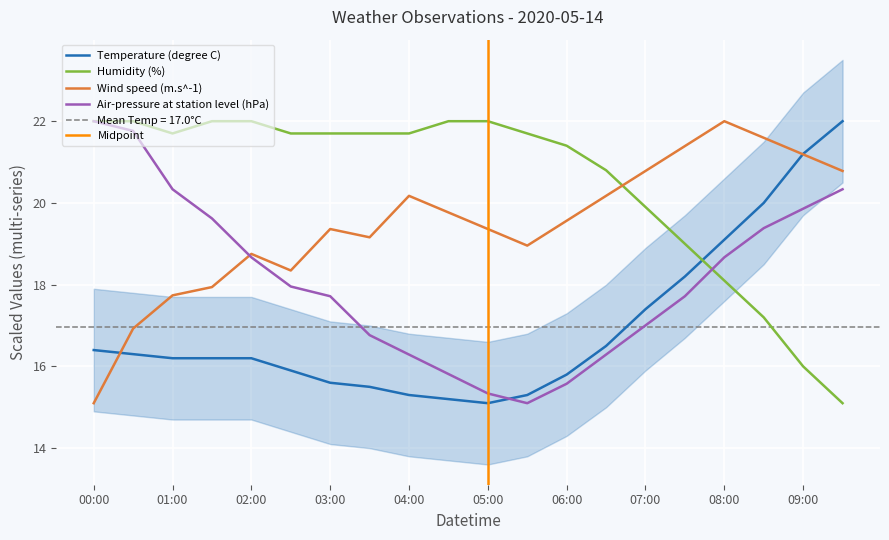

How many lines are shown in the chart?

4